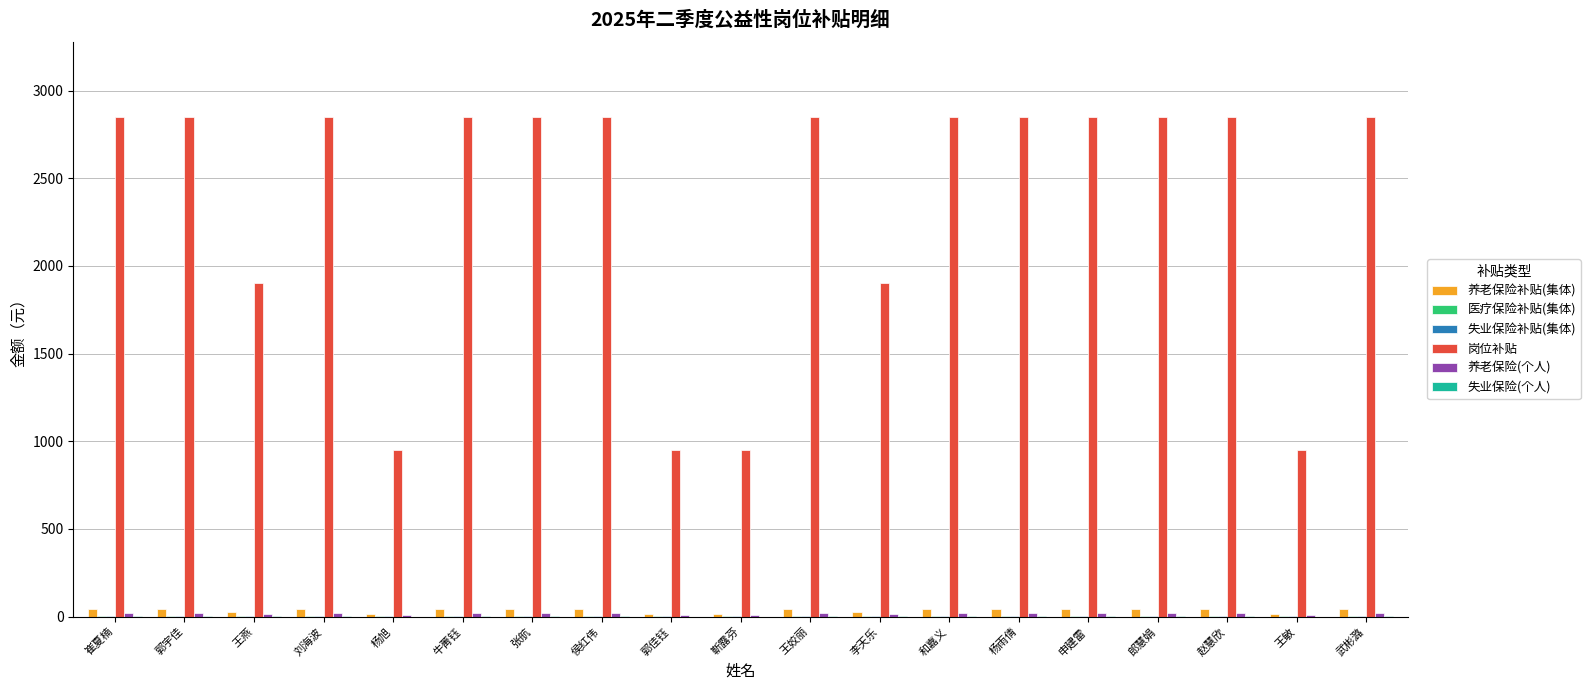

What is the sum of all 岗位补贴 values?

44650.0